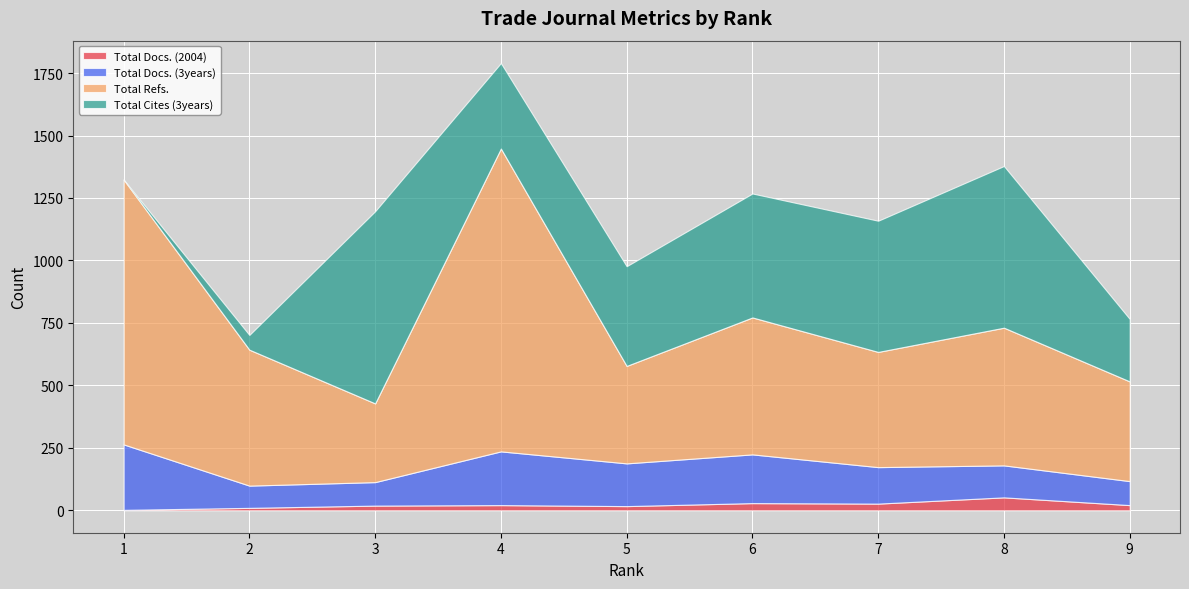

In Total Refs., how many points are higher than both neighbors (excluding endpoints)?

3